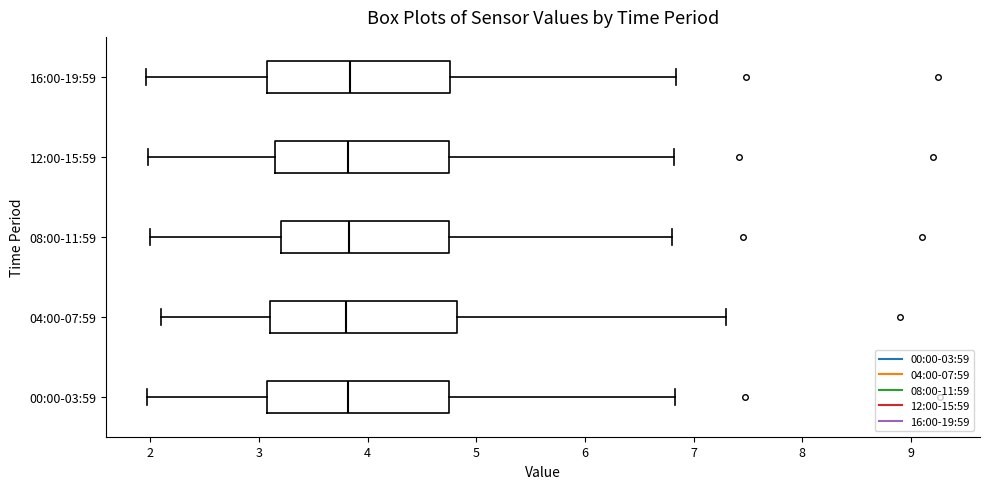

Where does the median line of the box for 08:00-11:59 sit on the x-axis? The values are not printed on the chart, so give them approximately, as read against the axis.

3.8